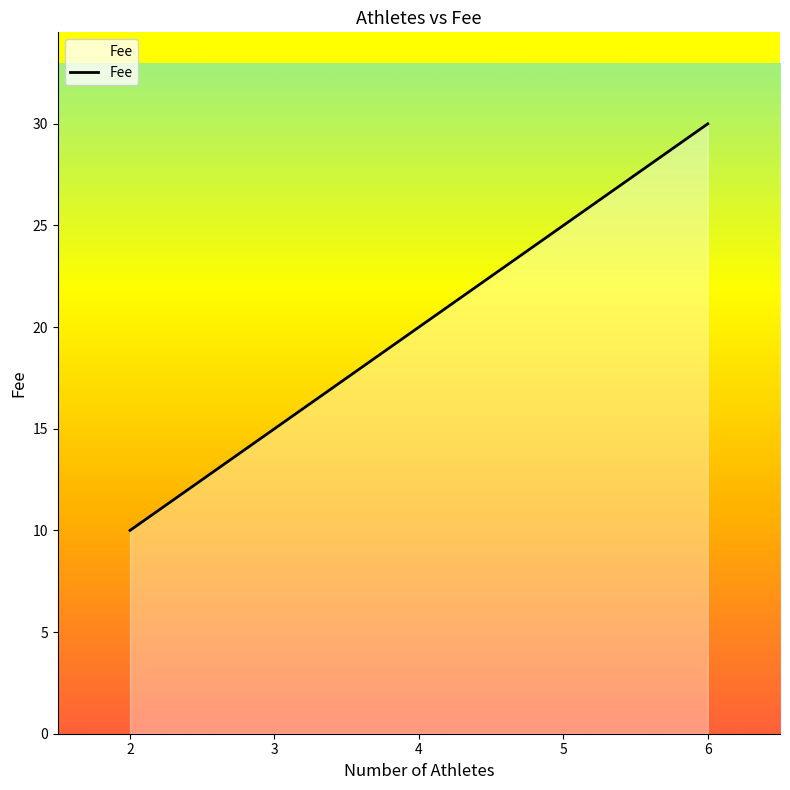

The value at 2 is 13. True or false?

False